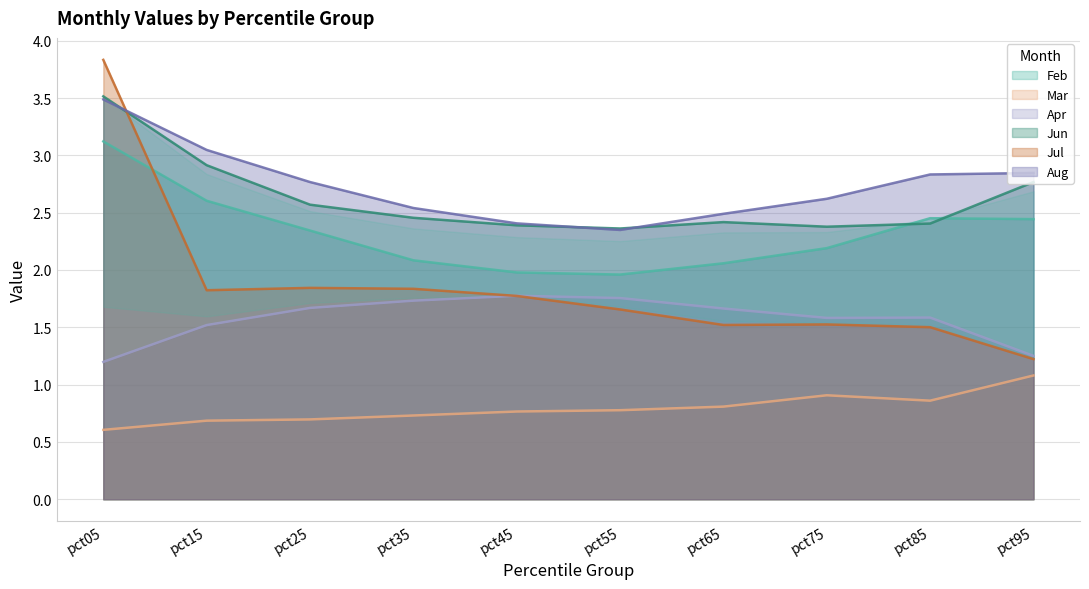

Which series has the widest spread of values?

Jul